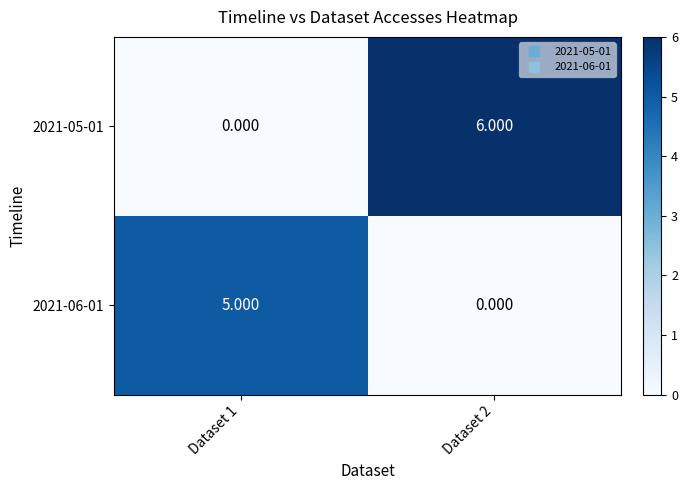

What is the spread (max minus min) of values at Dataset 1?

5